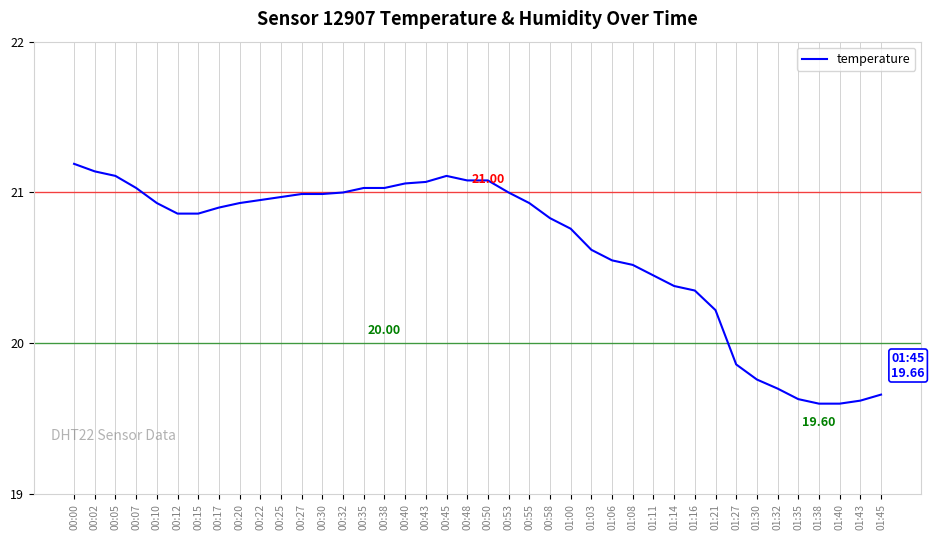

What is the change in value from 00:02 to 01:43?

-1.5